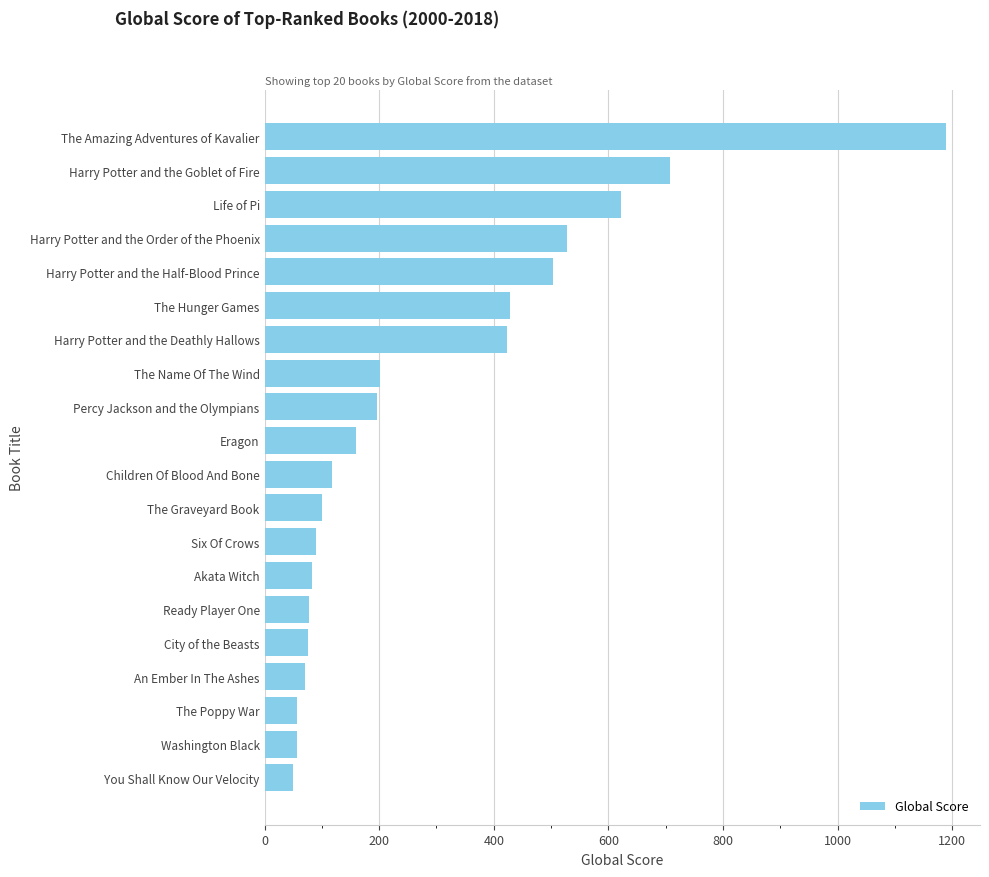

How many distinct data groups are displayed?

1